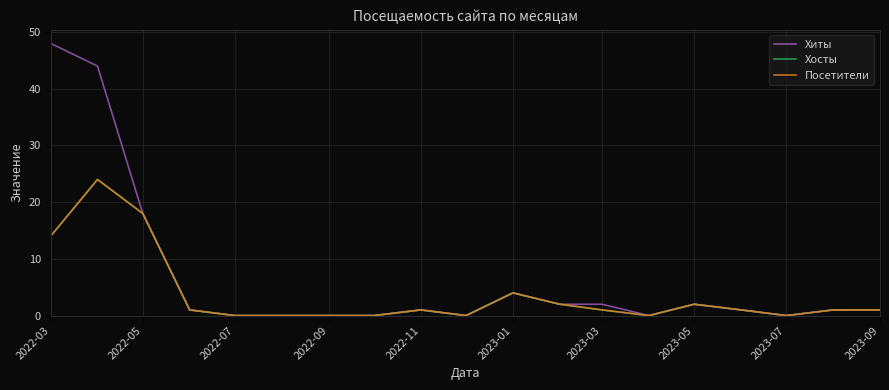

What is the maximum value shown in the chart?

48